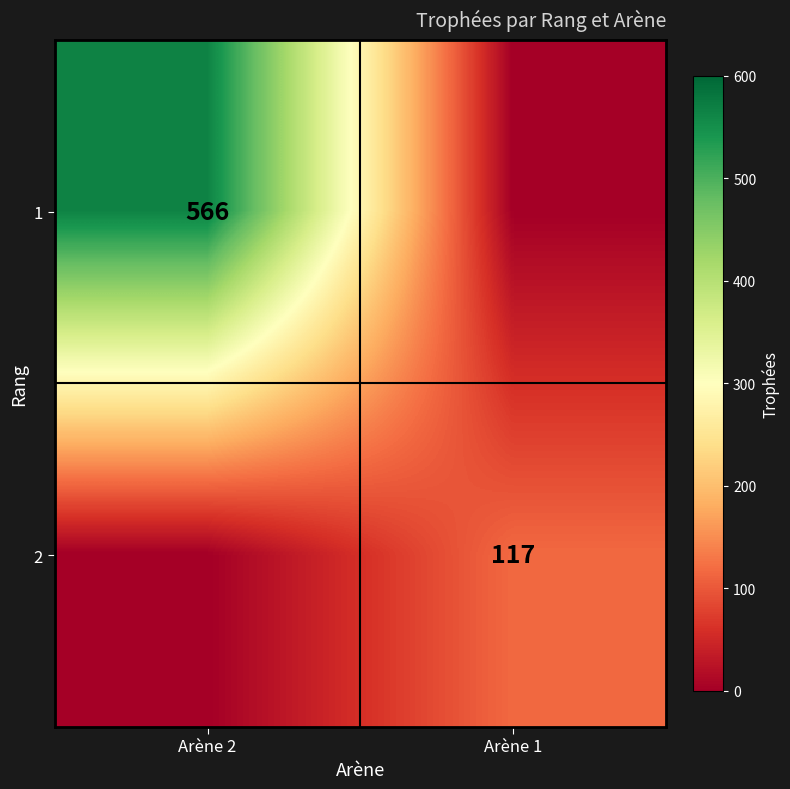

Is it true that 2 equals 117 at Arène 1?

True